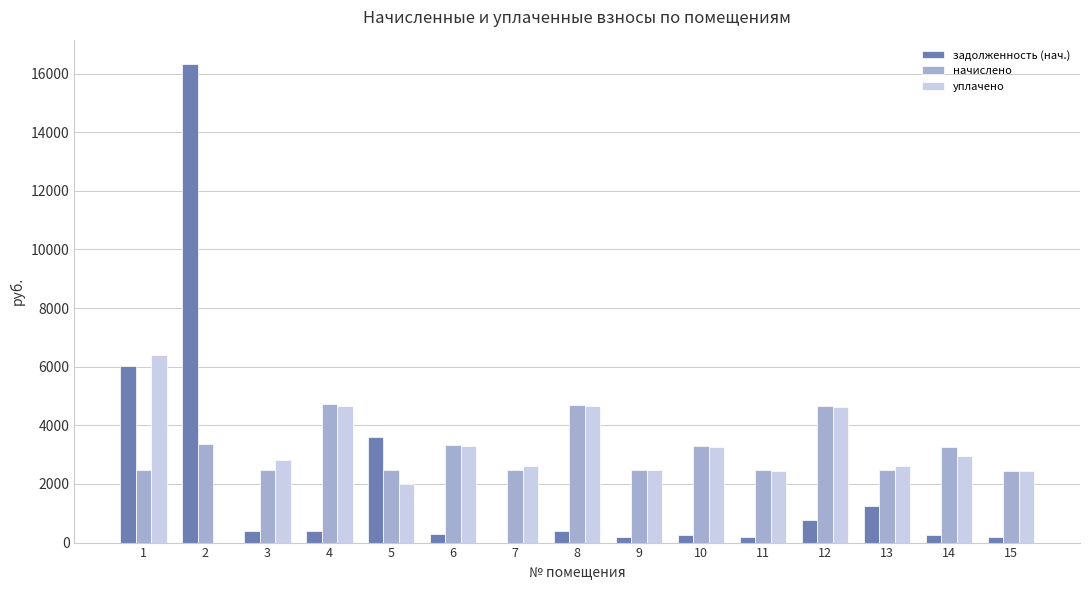

What is the difference between the начислено values at 5 and 15?

16.0